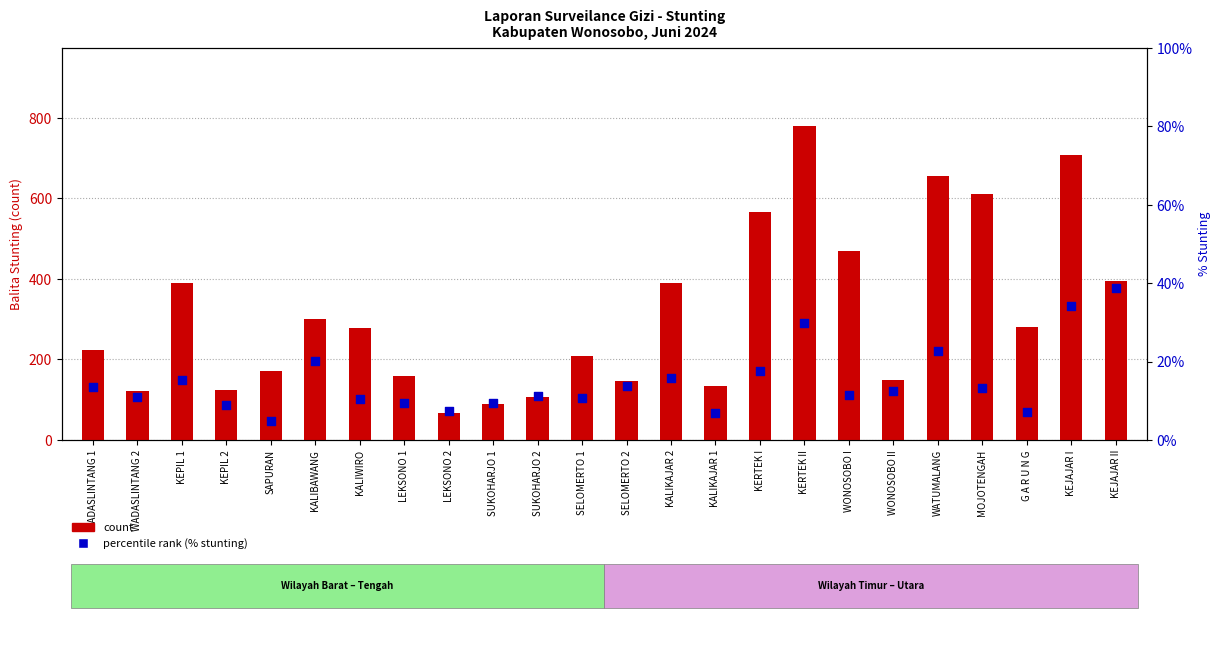

What are all the series names shown in the legend?

count, % Stunting